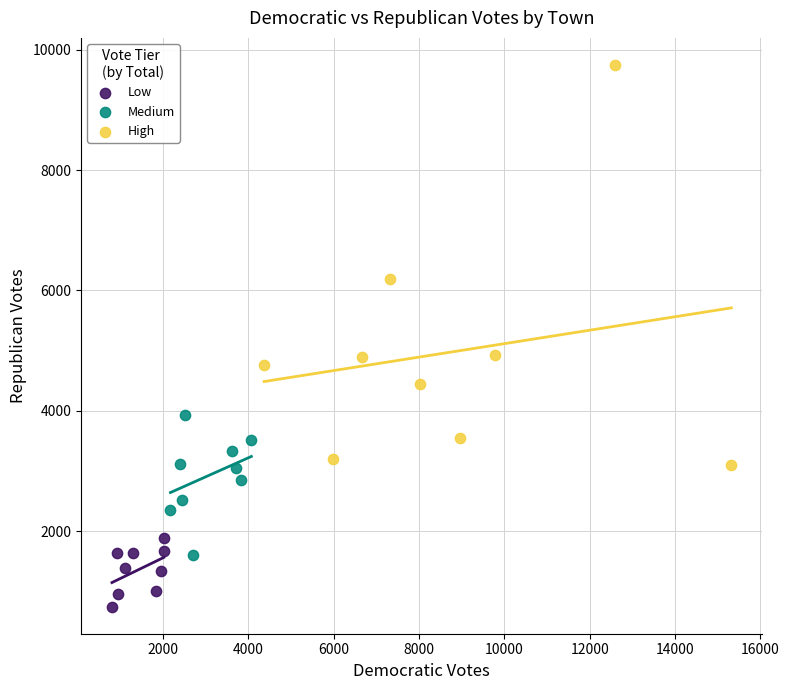

What are all the series names shown in the legend?

Low, Medium, High